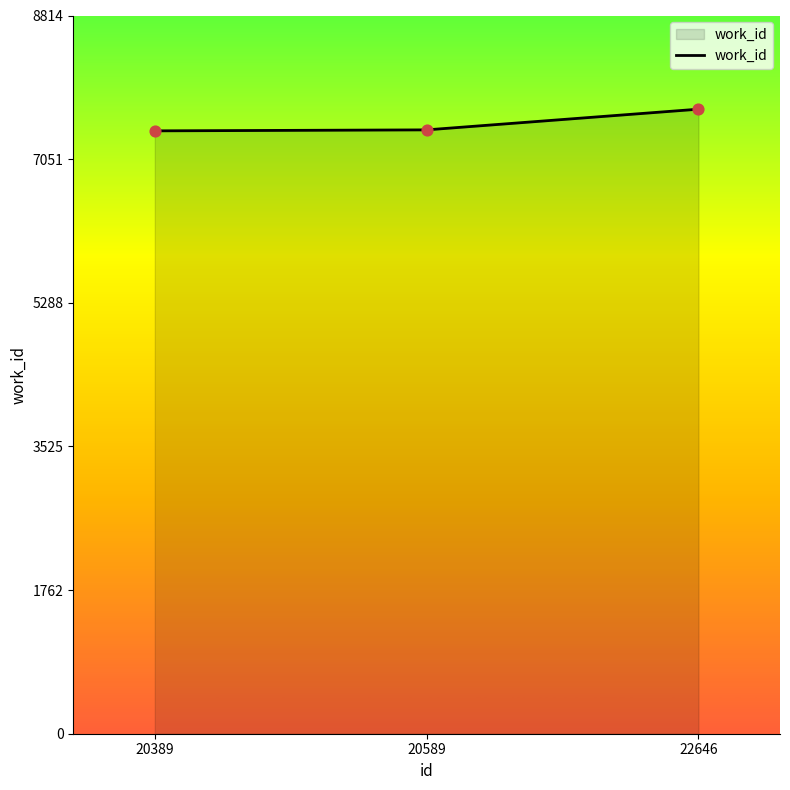

Which has a higher value, 20389 or 22646?

22646